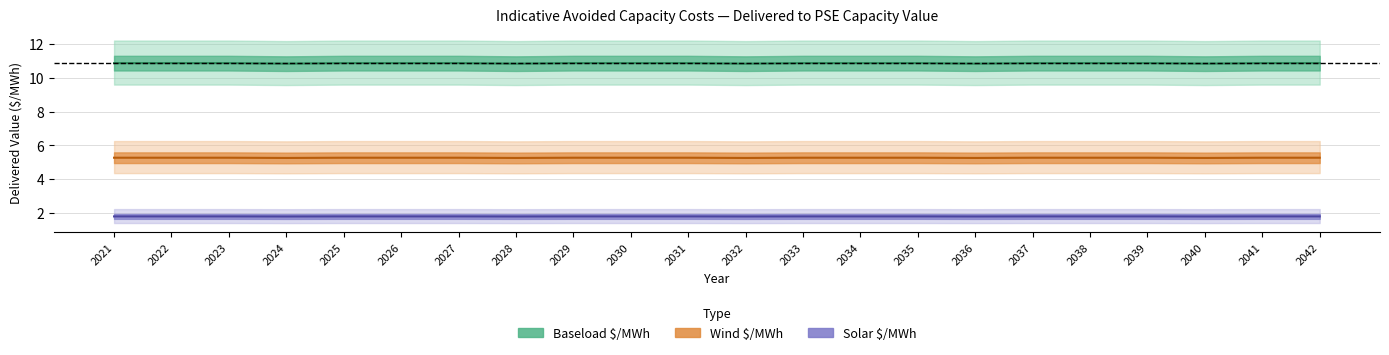

What are all the series names shown in the legend?

Baseload $/MWh, Wind $/MWh, Solar $/MWh